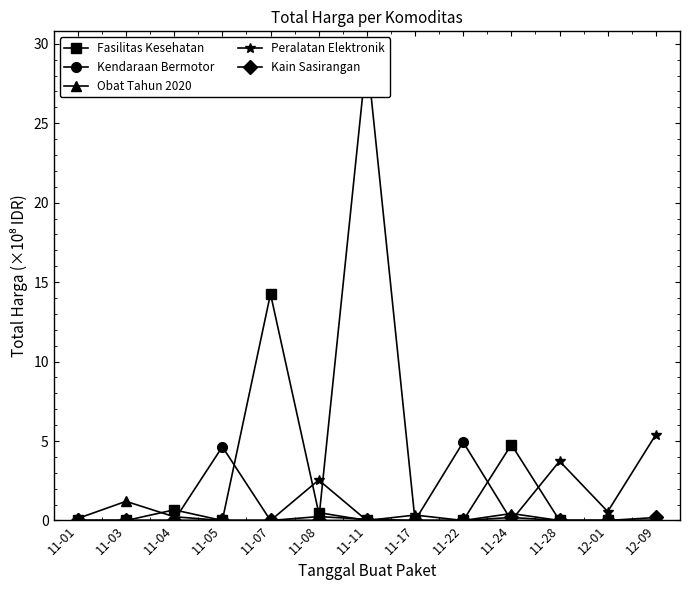

List the labels in order of Kendaraan Bermotor value, smallest first.

11-01, 11-03, 11-04, 11-07, 11-08, 11-17, 11-24, 11-28, 12-01, 12-09, 11-05, 11-22, 11-11